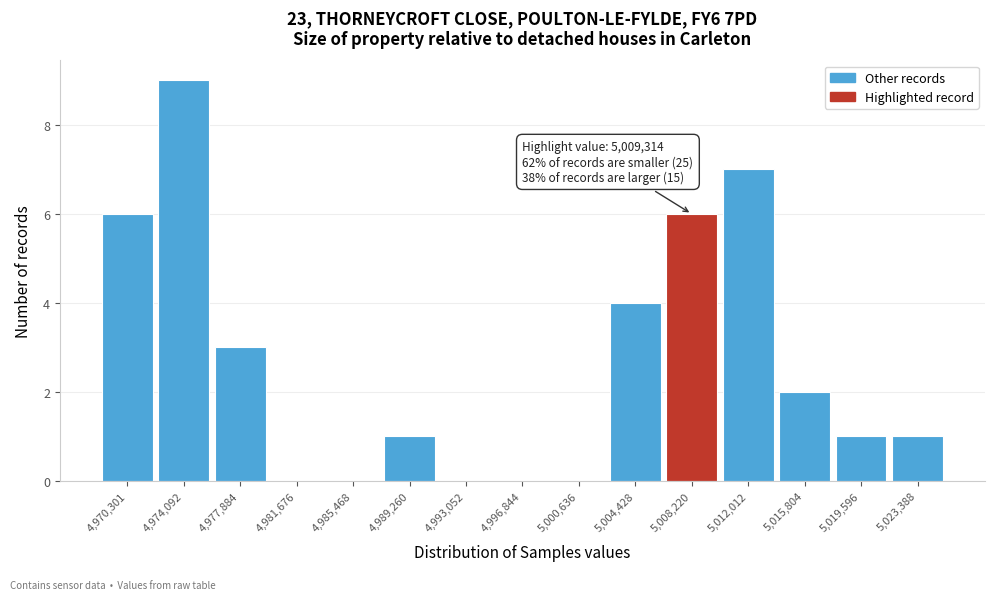

Reading left to right, what are all the values shown in this chart?

4,970,301=6	4,974,092=9	4,977,884=3	4,981,676=0	4,985,468=0	4,989,260=1	4,993,052=0	4,996,844=0	5,000,636=0	5,004,428=4	5,008,220=6	5,012,012=7	5,015,804=2	5,019,596=1	5,023,388=1